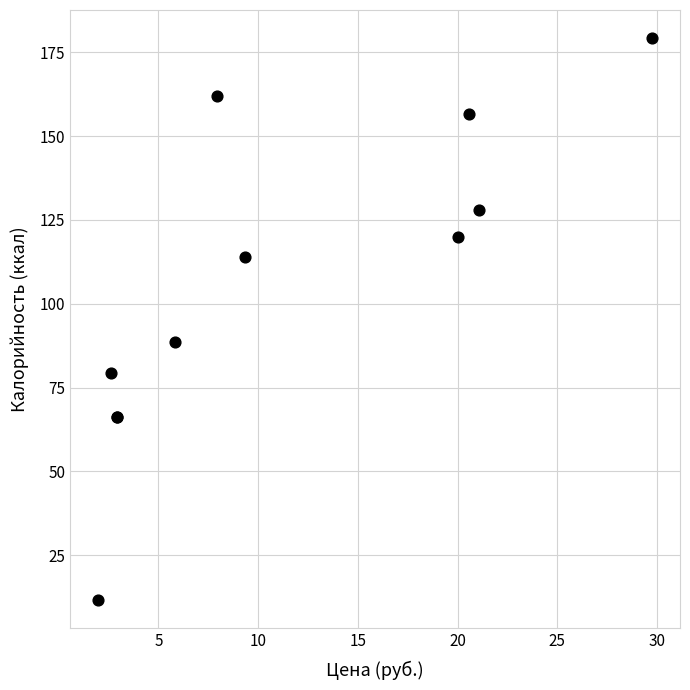

What Y value in the scatter plot is closest to 95?

88.7